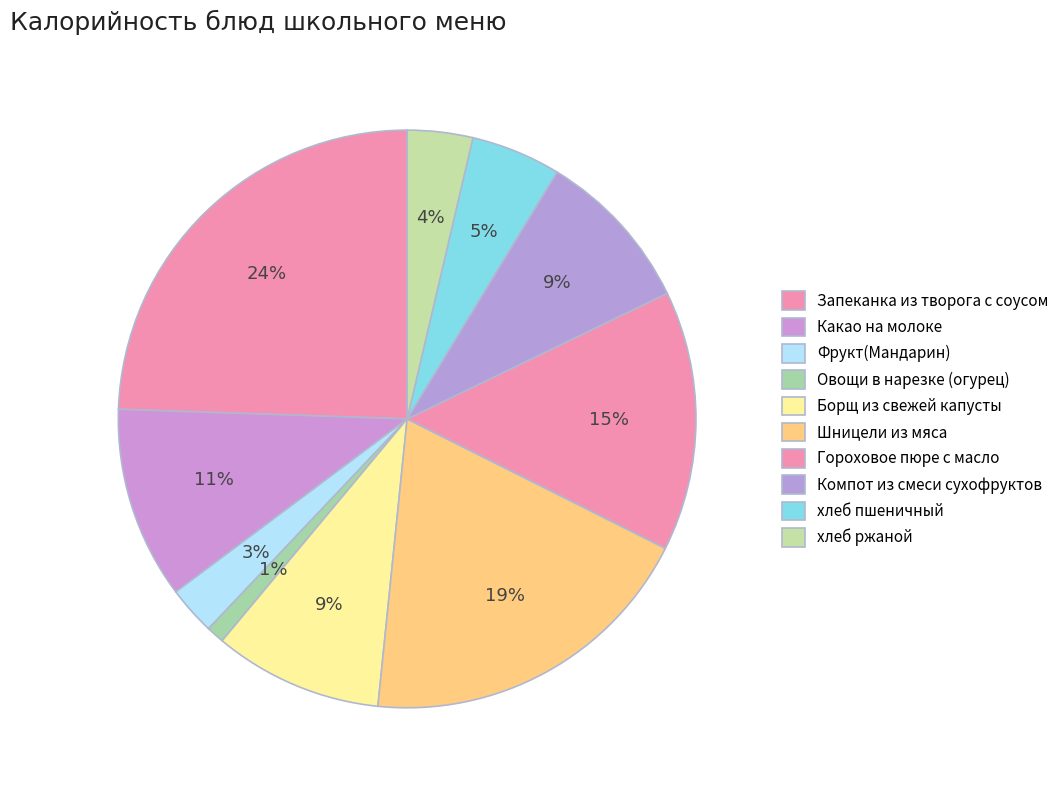

What percentage is the Овощи в нарезке (огурец) slice, to the nearest percent?

1%